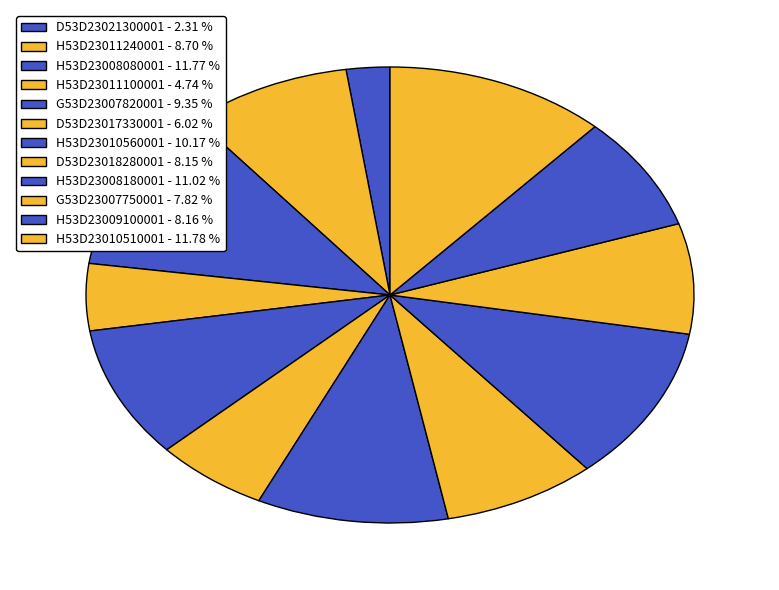

Approximately how many times larger is the value at G53D23007750001 compared to G53D23007820001?

0.8